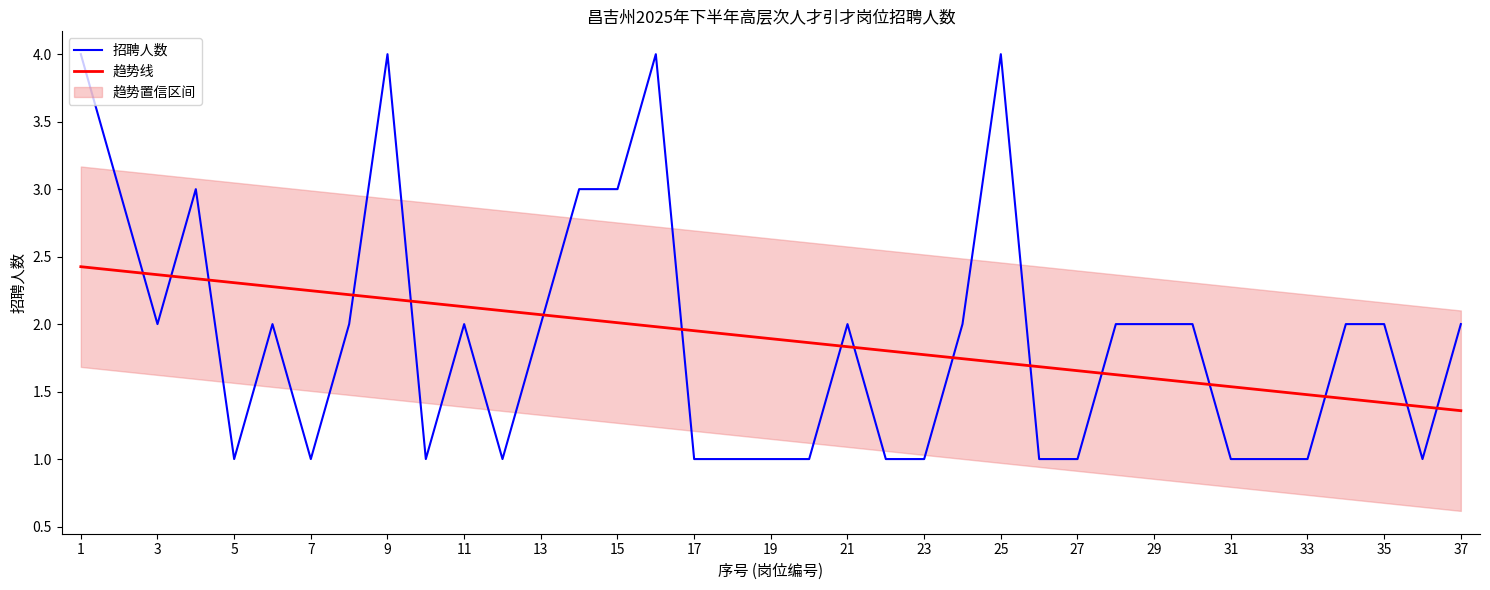

What is the sum of all 招聘人数 values?

70.0